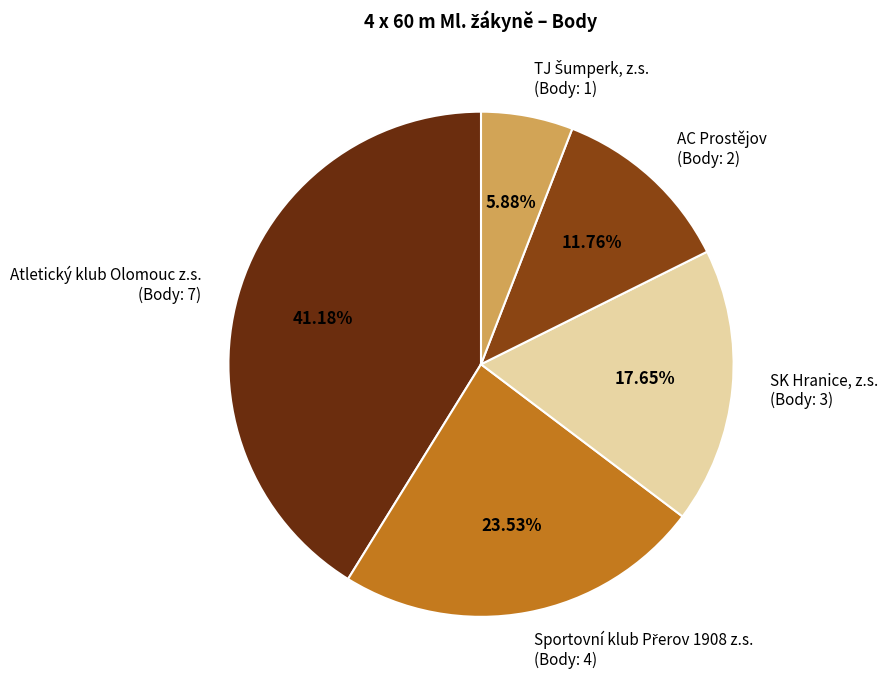

Combined, do SK Hranice, z.s. (Body: 3) and AC Prostějov (Body: 2) account for over 50%?

No